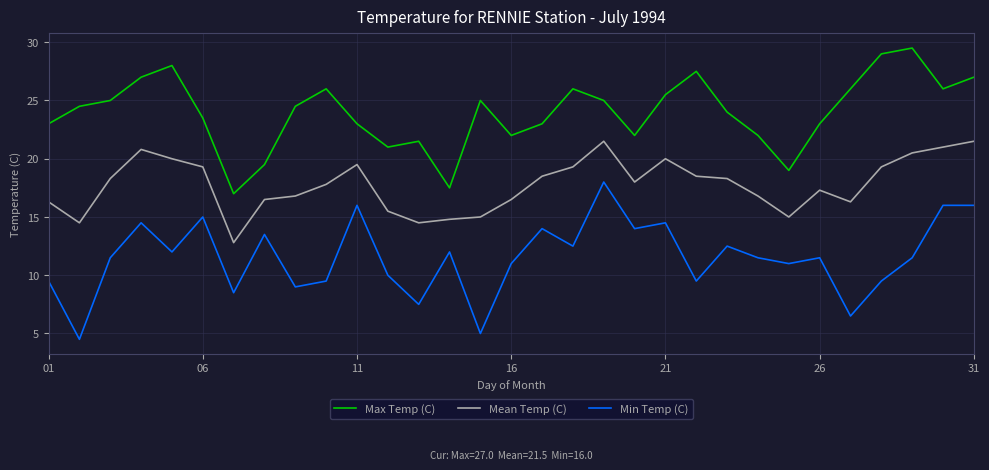

What are all the series names shown in the legend?

Max Temp (C), Mean Temp (C), Min Temp (C)